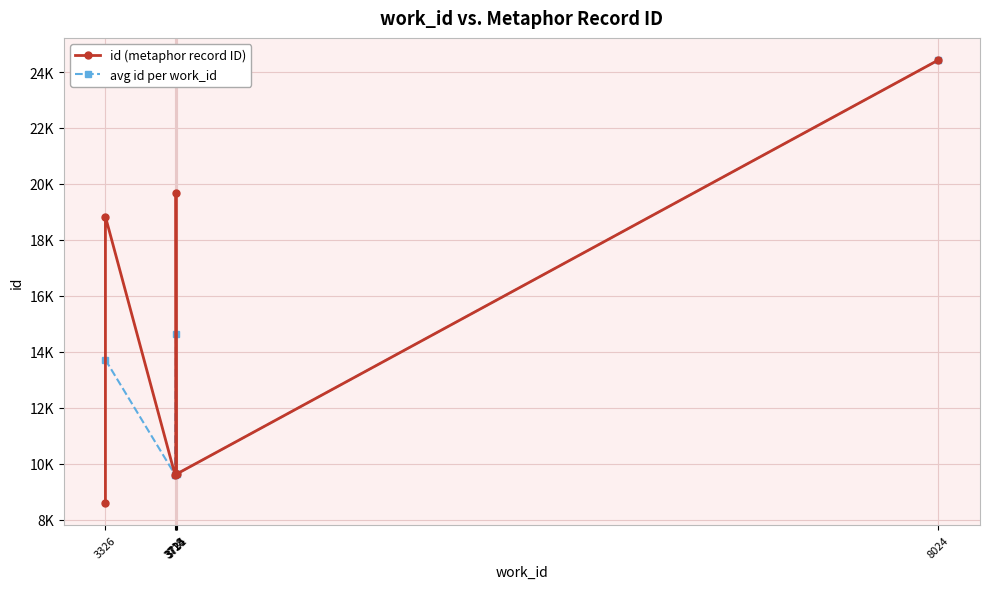

Reading left to right, transcribe all the data shown in this chart.

8594	9612	9619	9627	9628	9630	9642	18832	19660	24428